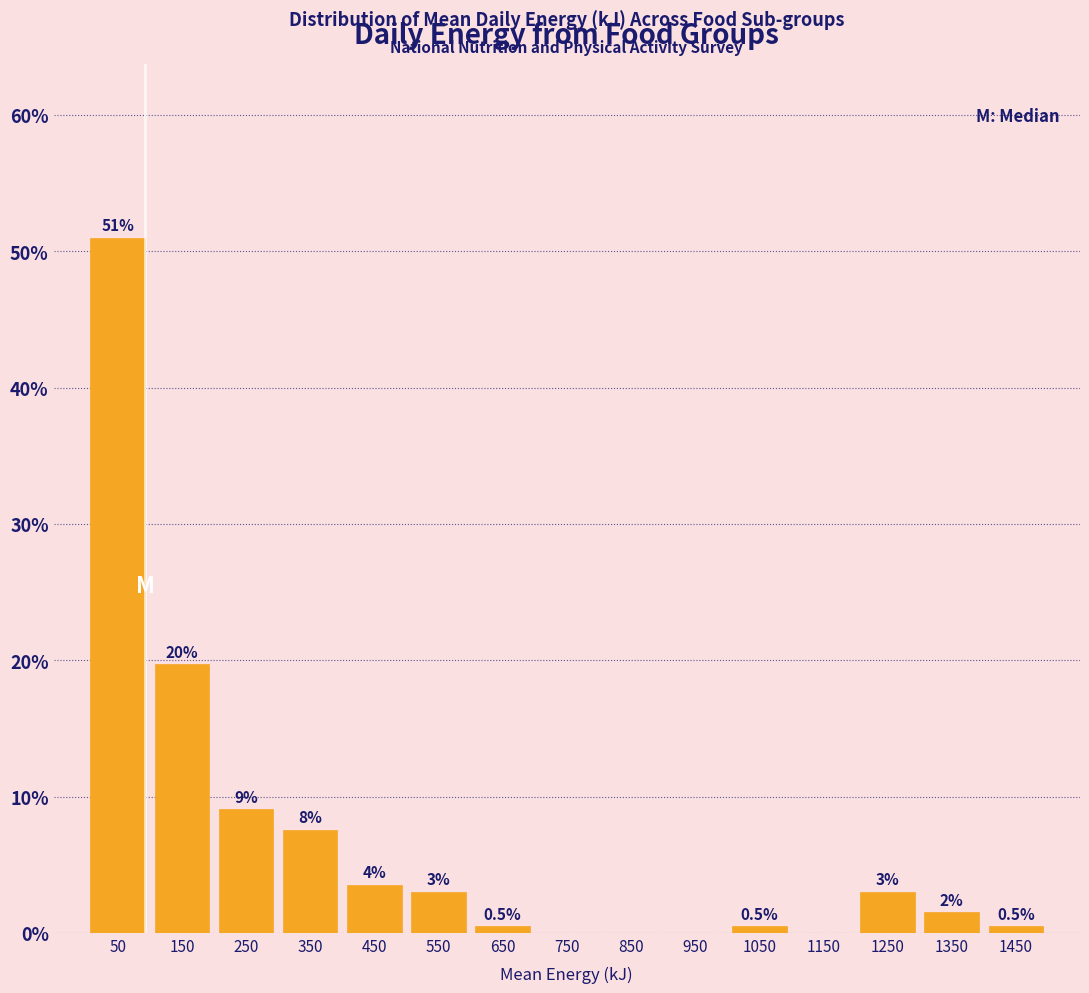

Over which range of the x-axis is the bar tallest?

0 to 100